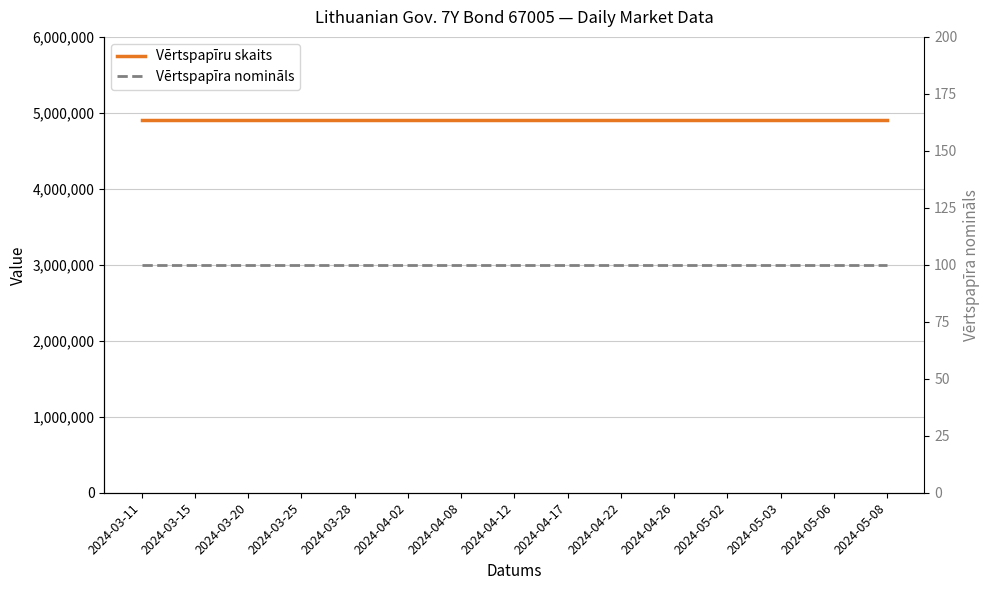

Is the value of Vērtspapīru skaits at 2024-05-08 greater than the value of Vērtspapīra nomināls at 2024-05-06?

Yes